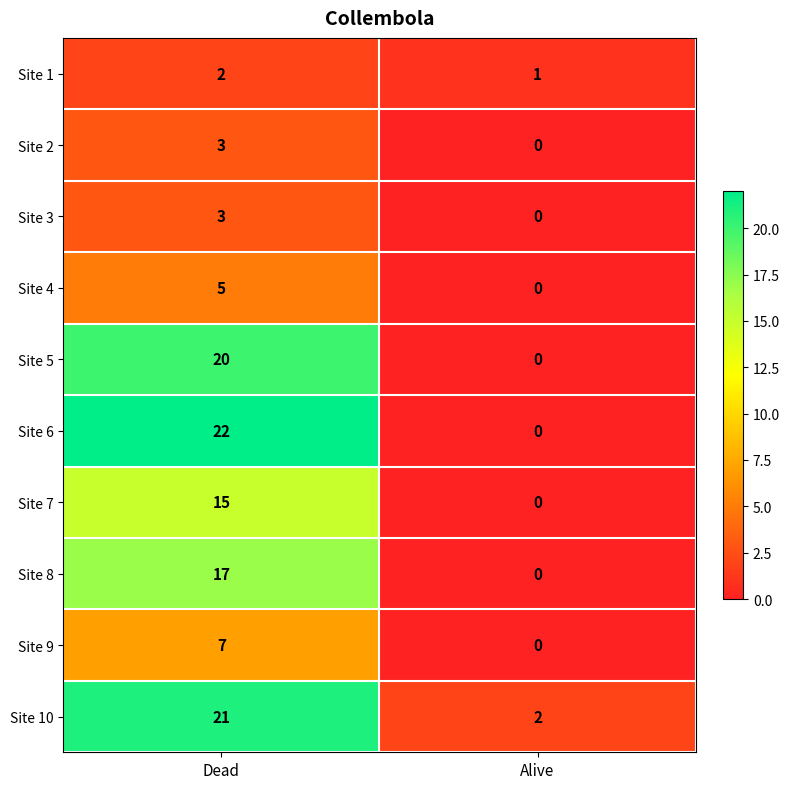

Is it true that Site 8 equals 0 at Alive?

True